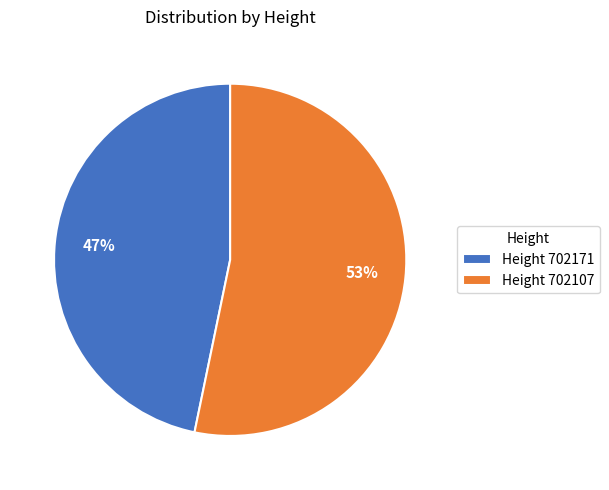

What is the smallest slice in the pie chart?

Height 702171